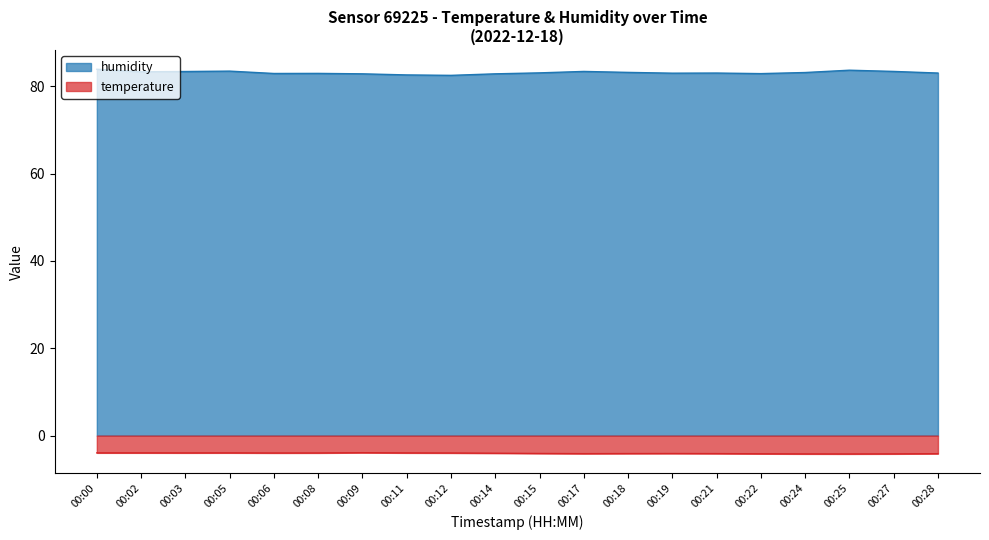

What is the average value of the humidity series?

83.1